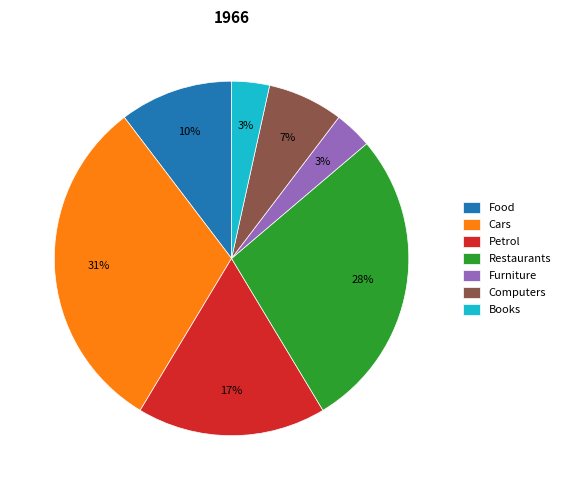

To the nearest percent, what is the difference between the largest and smallest slice percentages?

28%